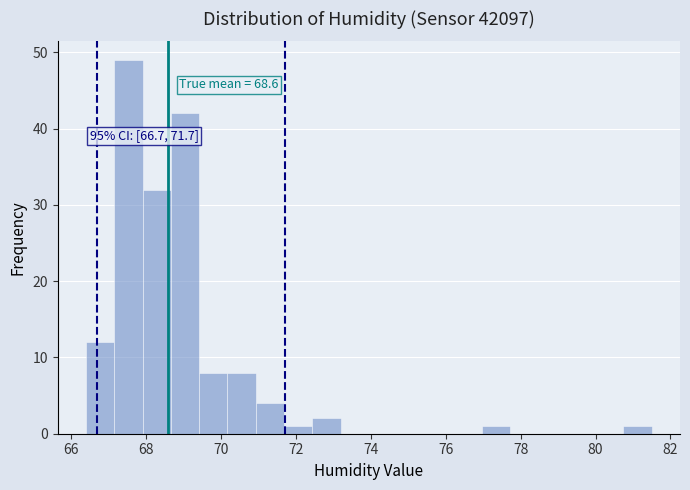

Around what value on the x-axis is the tallest bar? Give the approximate position of its centre, as read against the axis.

67.6